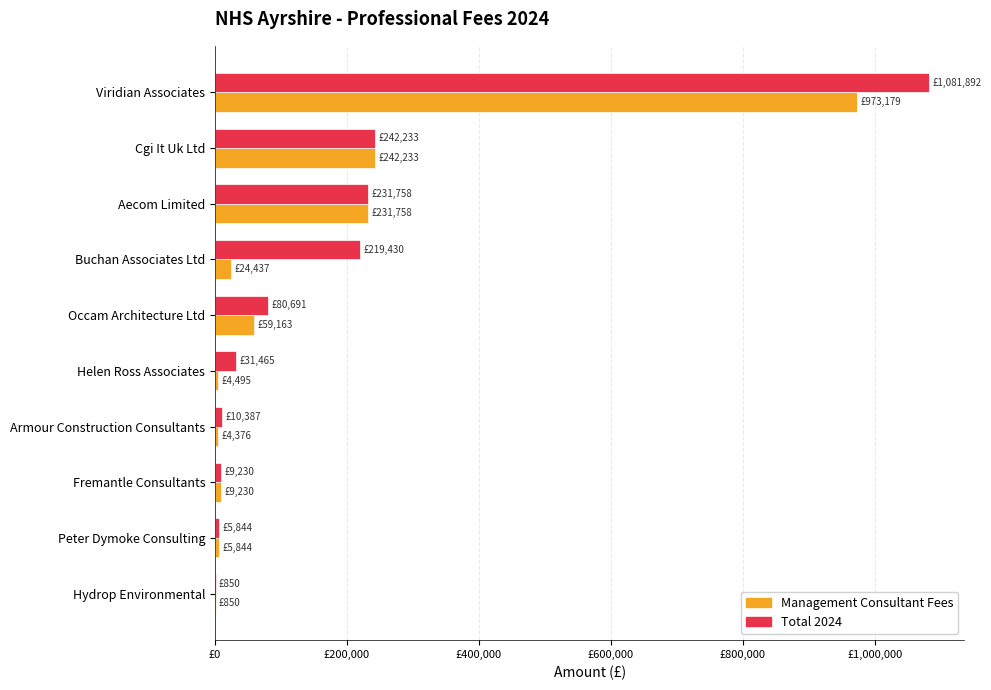

What position from the left is Occam Architecture Ltd?

5